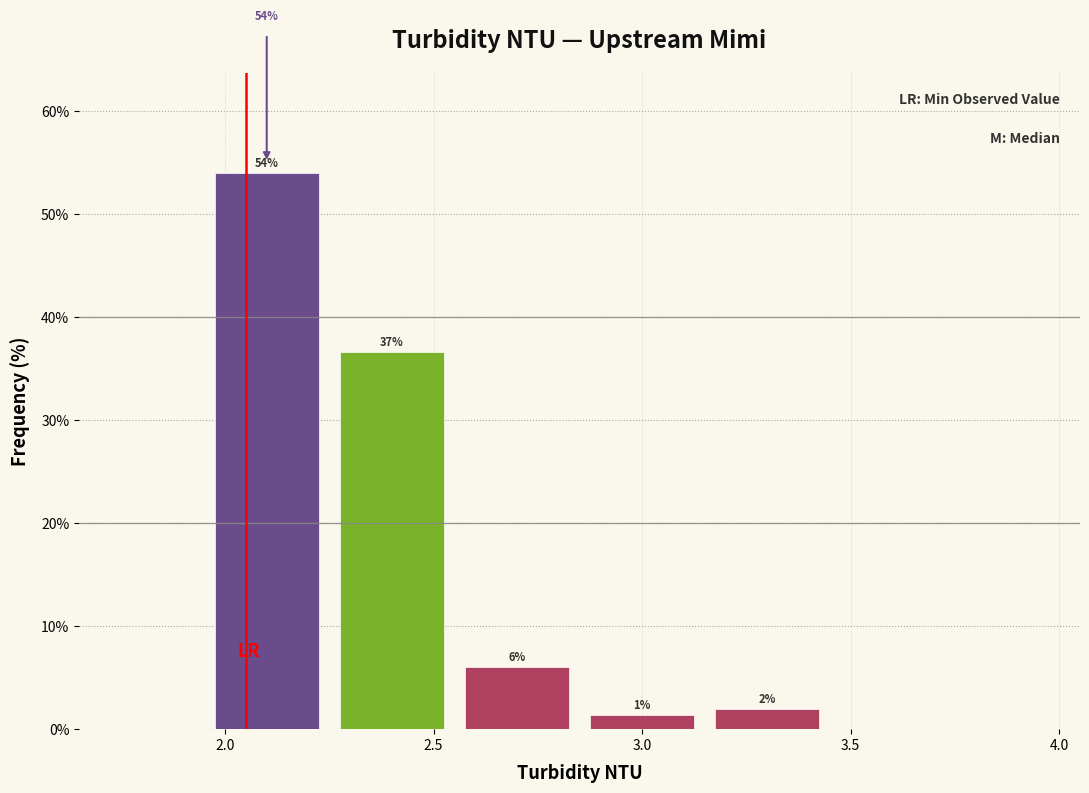

Over which range of the x-axis is the bar tallest?

1.95 to 2.25